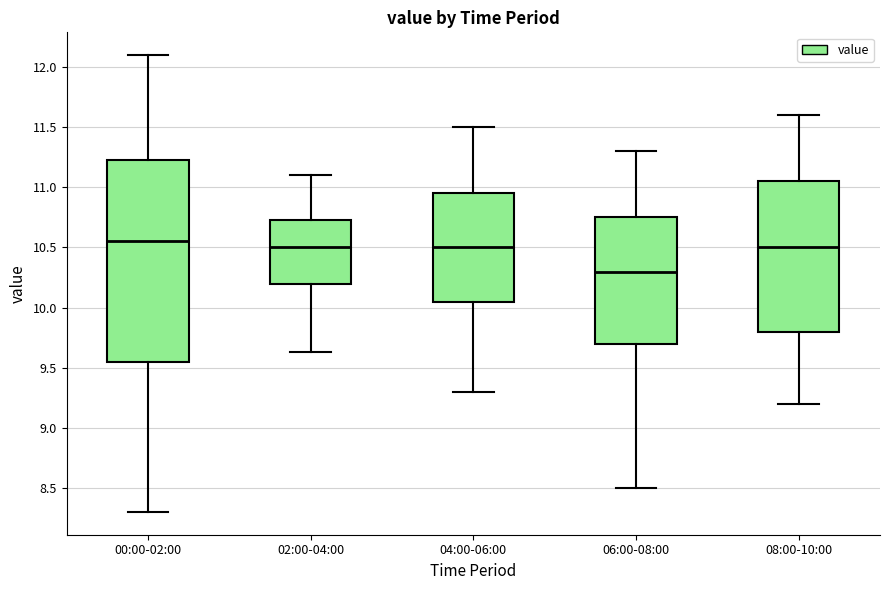

Reading left to right, read every box against the y-axis: the position of its median line, the range the box covers, and the ends of its whiskers. The values are not printed on the chart, so give them approximately, as read against the axis.

00:00-02:00: median 10.55, box 9.55 to 11.25, whiskers 8.30 to 12.10
02:00-04:00: median 10.50, box 10.20 to 10.75, whiskers 9.65 to 11.10
04:00-06:00: median 10.50, box 10.05 to 10.95, whiskers 9.30 to 11.50
06:00-08:00: median 10.30, box 9.70 to 10.75, whiskers 8.50 to 11.30
08:00-10:00: median 10.50, box 9.80 to 11.05, whiskers 9.20 to 11.60